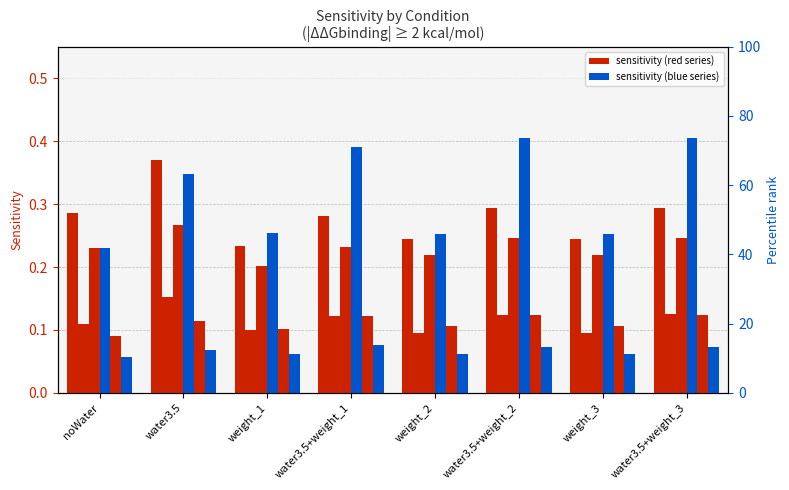

What is the minimum value shown in the chart?

0.1